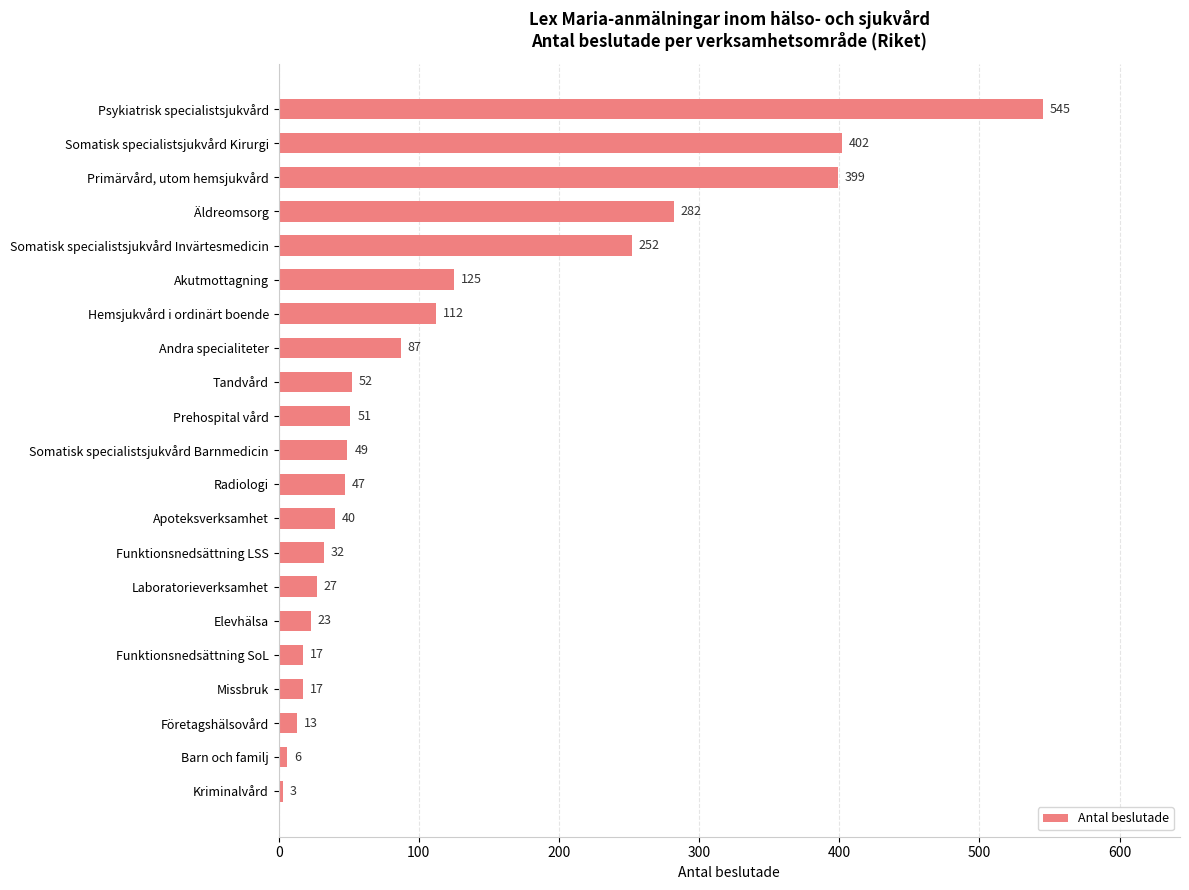

Between Elevhälsa and Kriminalvård, which is larger?

Elevhälsa